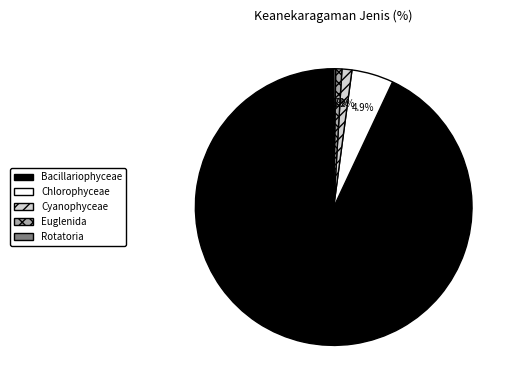

Between Bacillariophyceae and Cyanophyceae, which is larger?

Bacillariophyceae